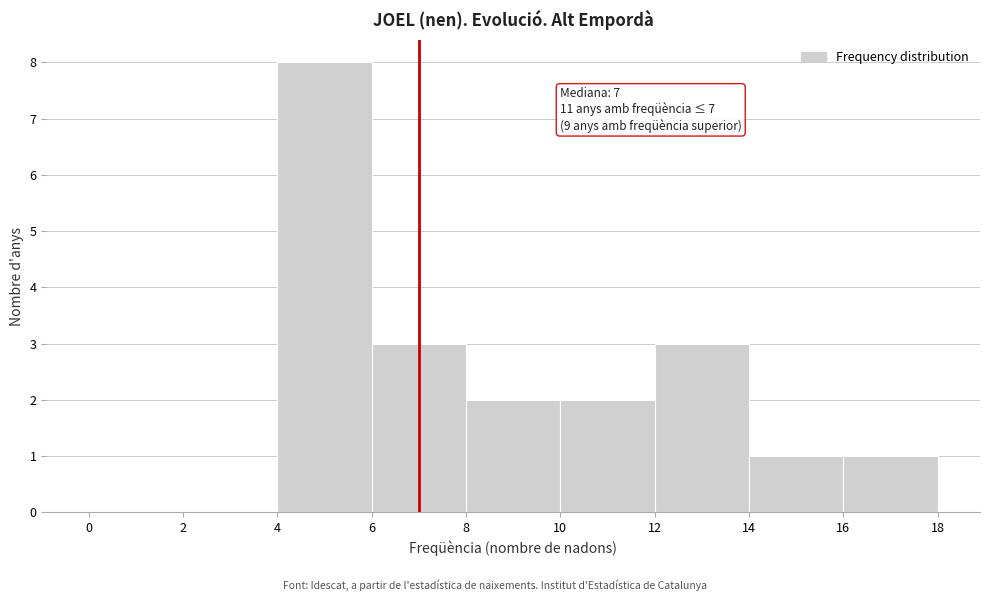

Which range on the x-axis has the tallest bar?

4 to 6